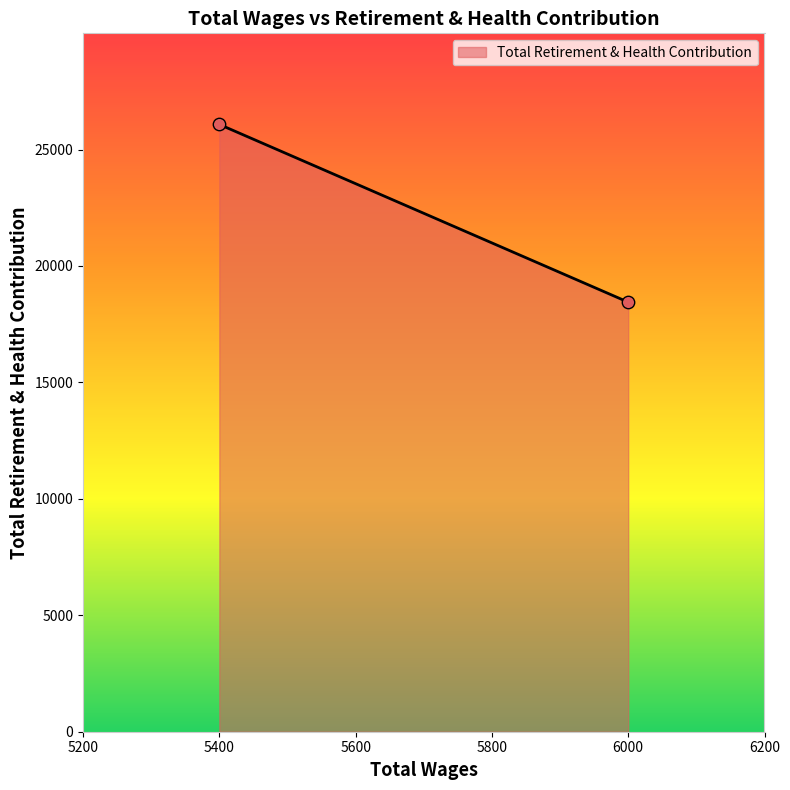

What is the range of X values (max minus min)?

600.0